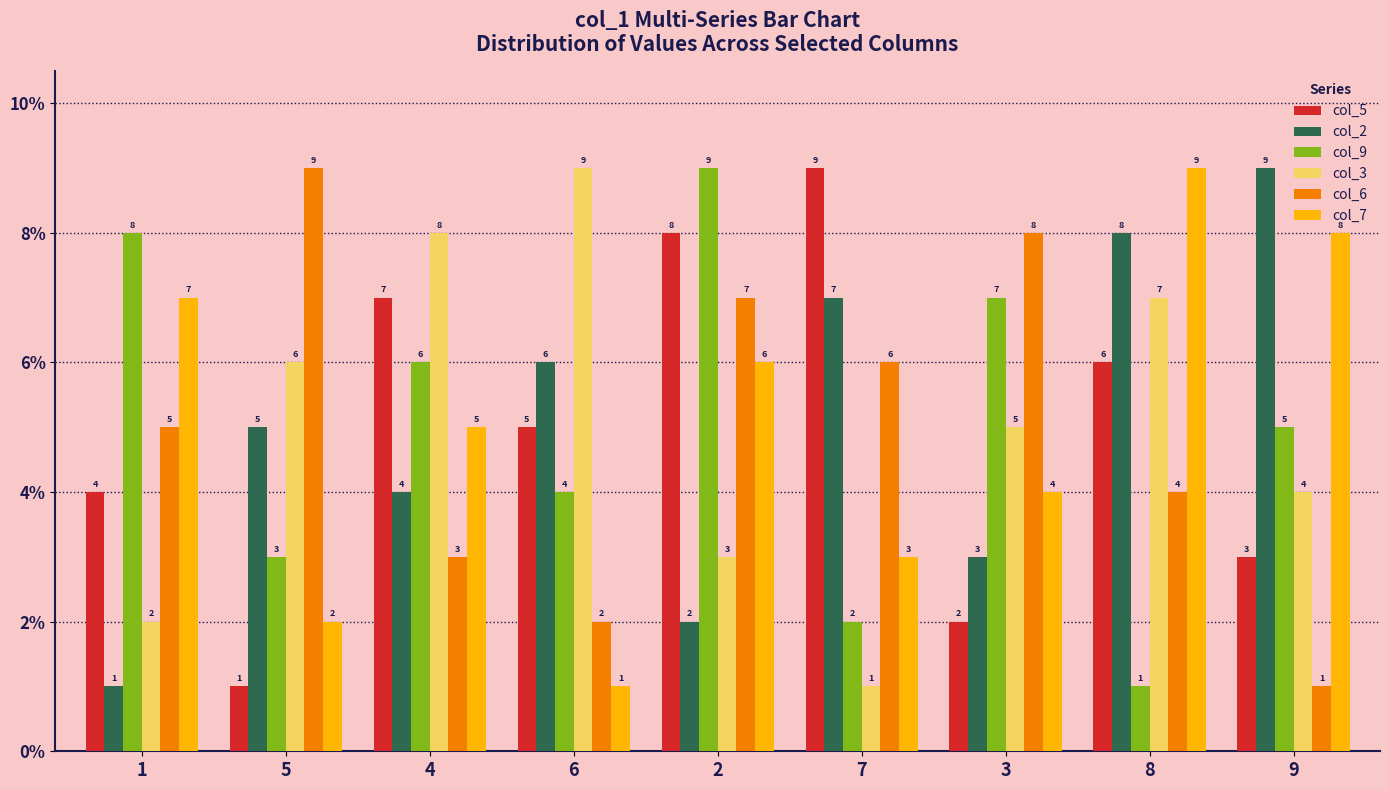

True or false: col_6 has a value of 12 at 3.

False